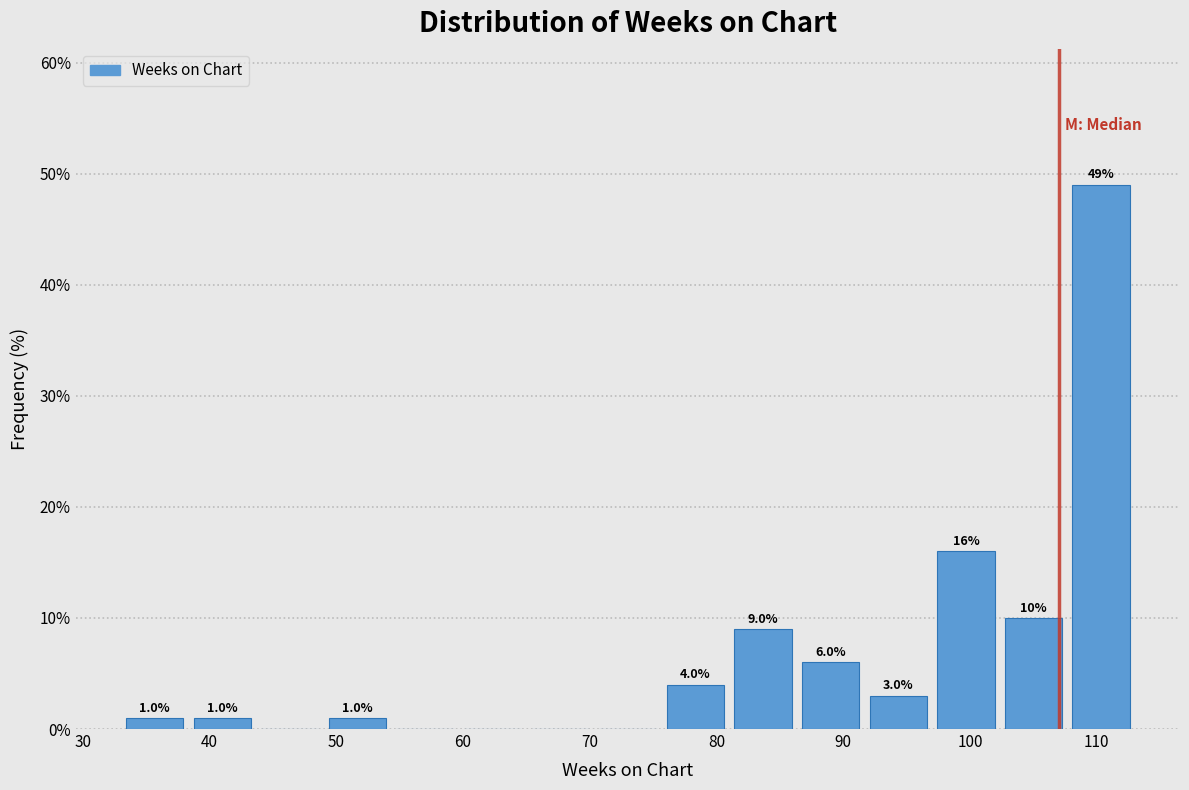

Over which range of the x-axis is the bar tallest?

108 to 113